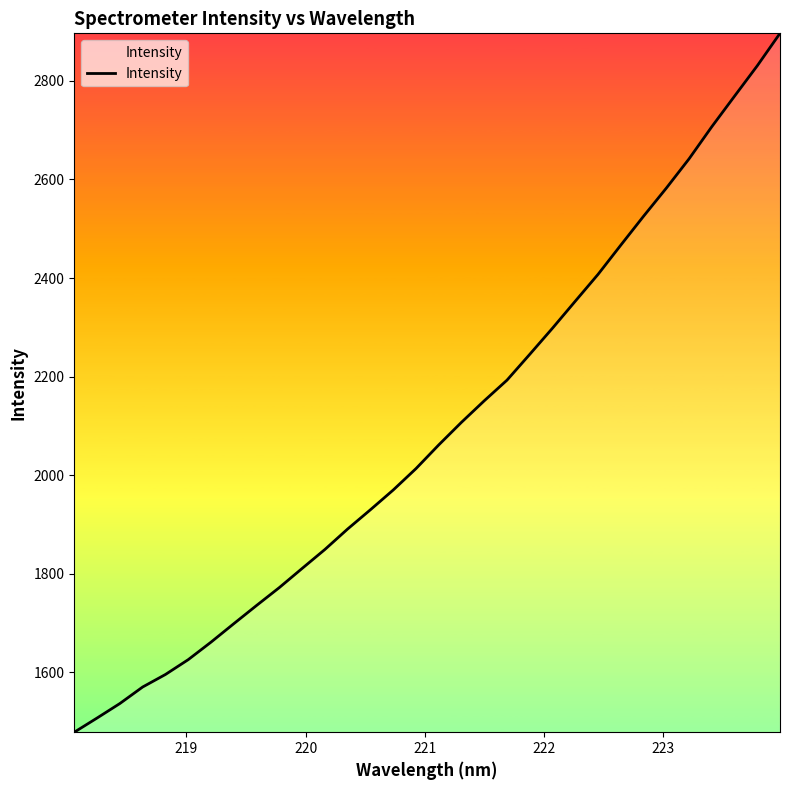

What is the minimum value shown in the chart?

1478.4